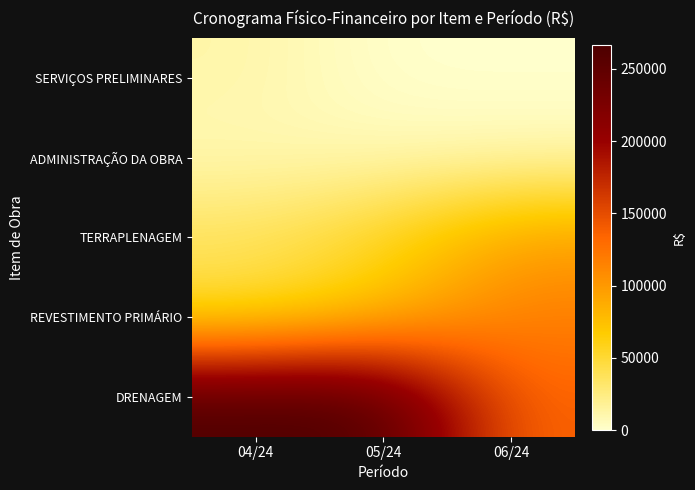

At which category does the chart reach its peak across all series?

04/24